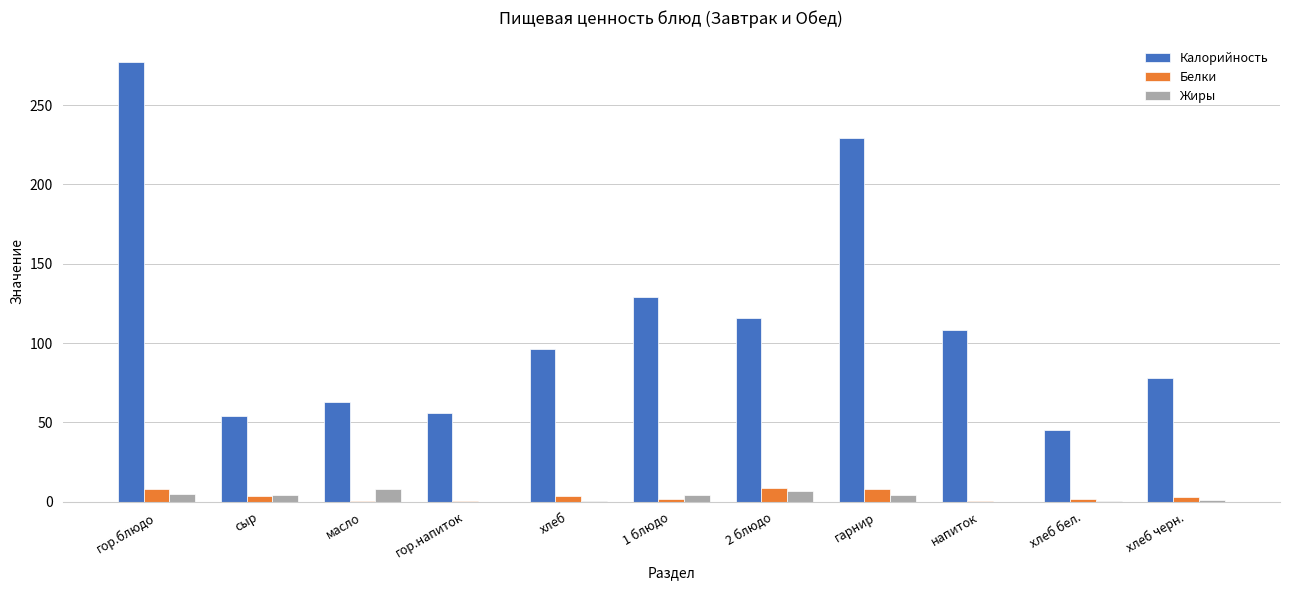

Is it true that Калорийность equals 24.2 at хлеб черн.?

False